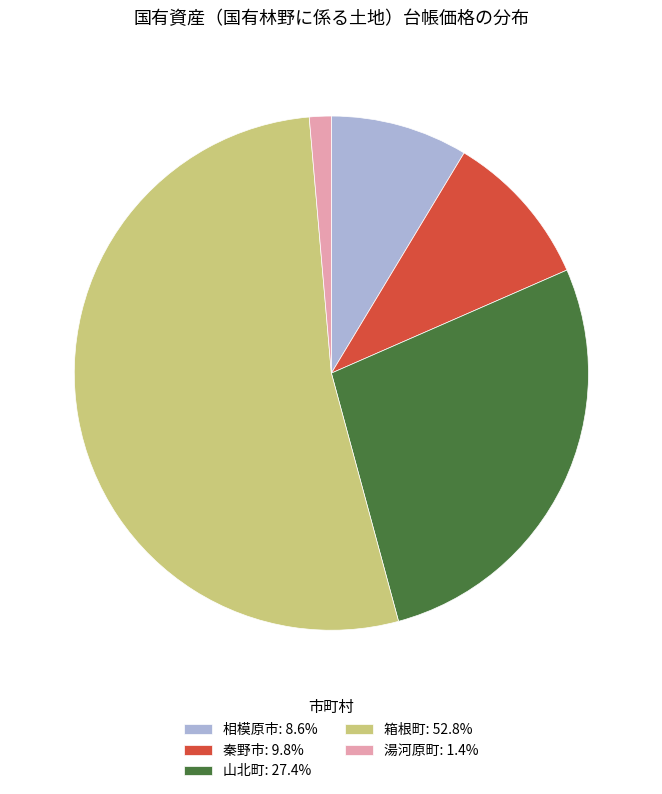

Is the sum of 湯河原町: 1.4% and 秦野市: 9.8% greater than half?

No